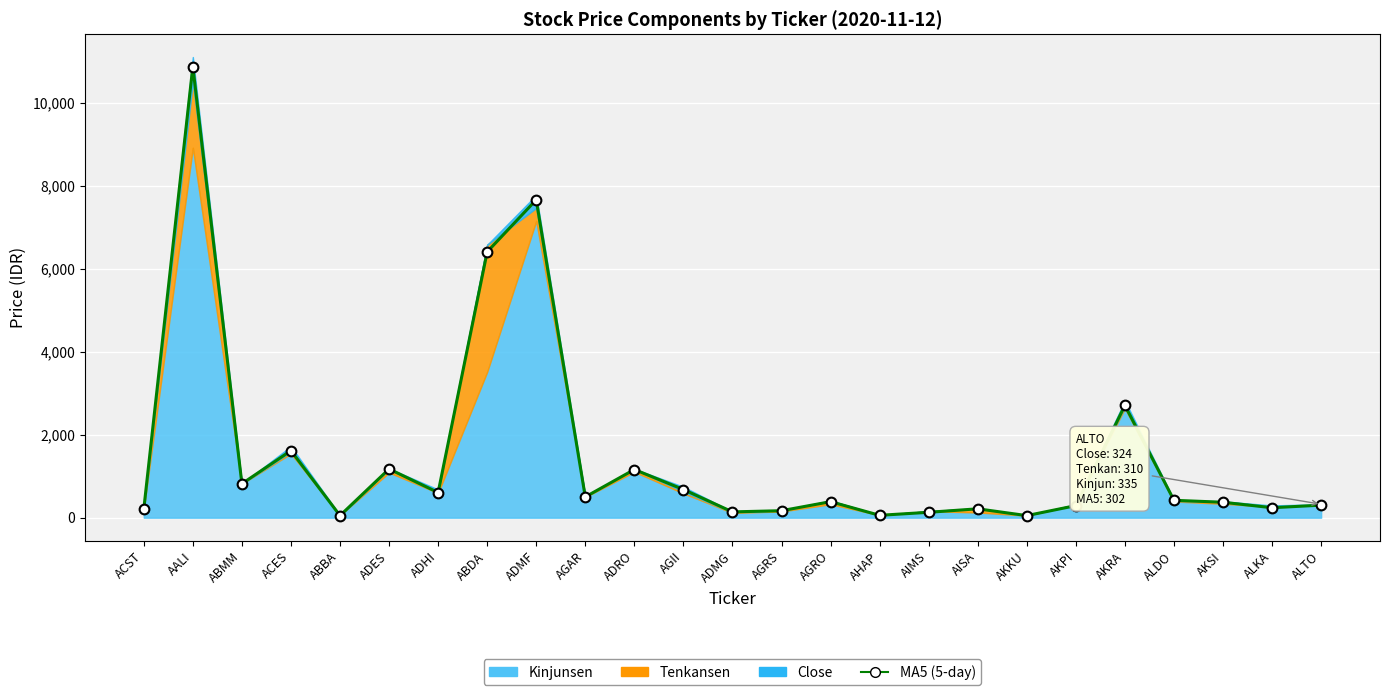

What is the ratio of the value at AKPI to the value at ABBA?

5.8